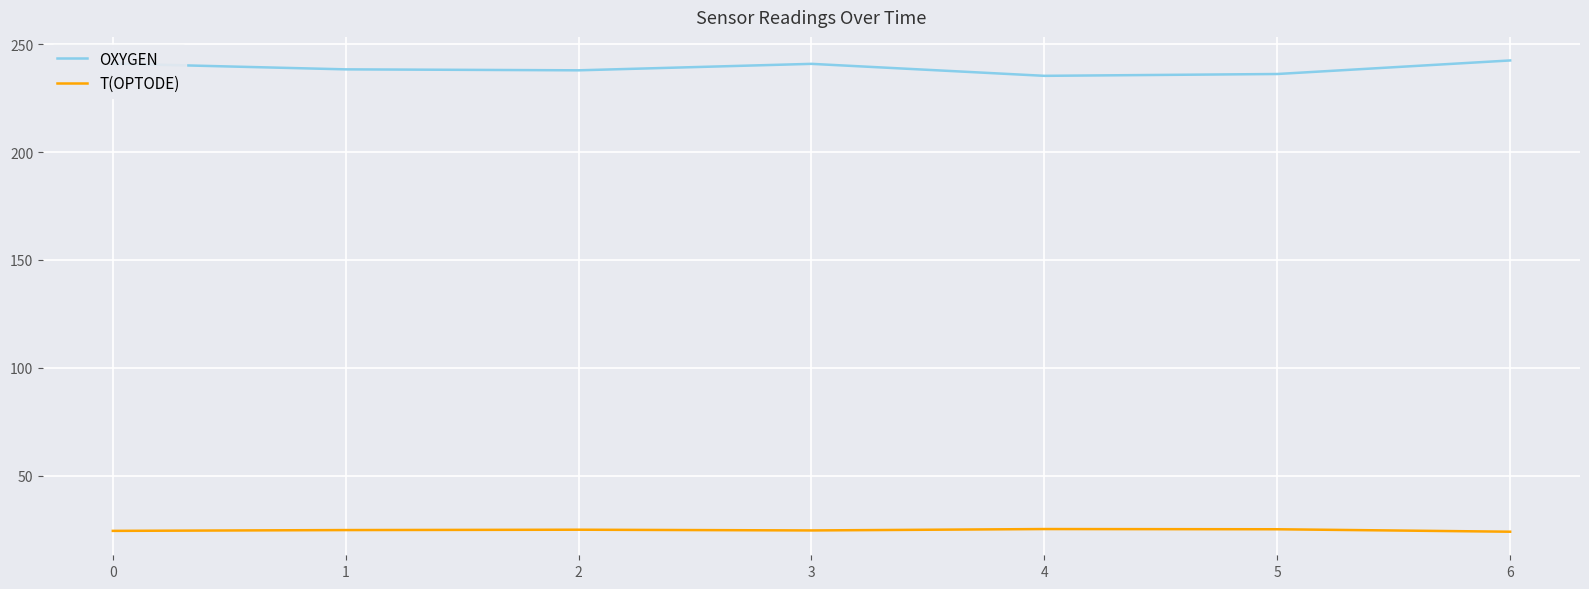

Which series has the widest spread of values?

OXYGEN